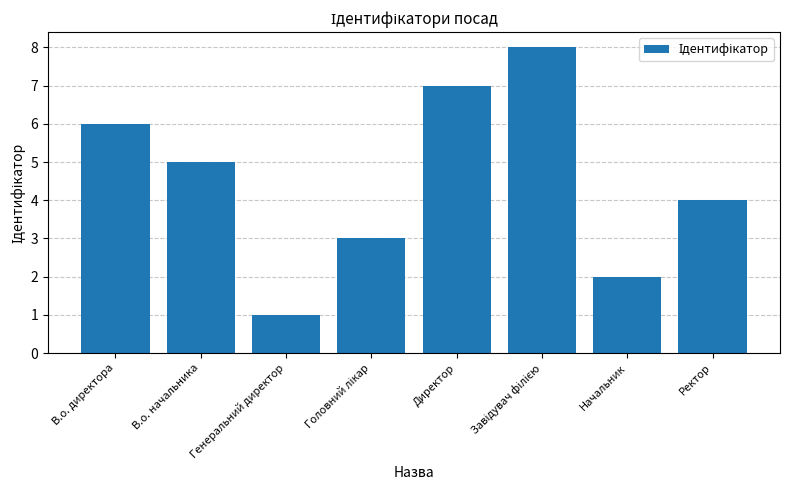

What is the value of the 7th bar from the left?

2